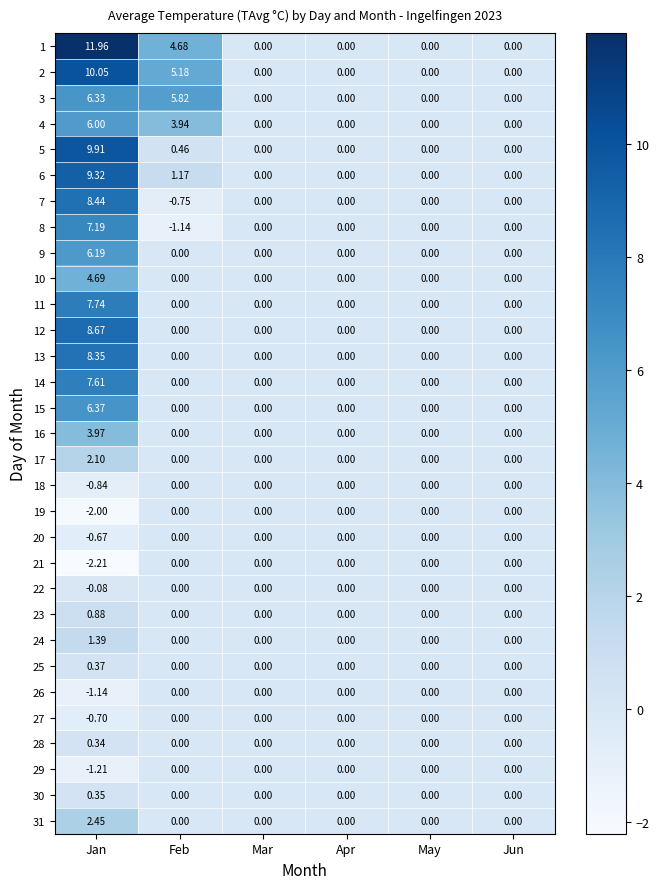

Between Feb and May, which series saw the biggest shift?

3